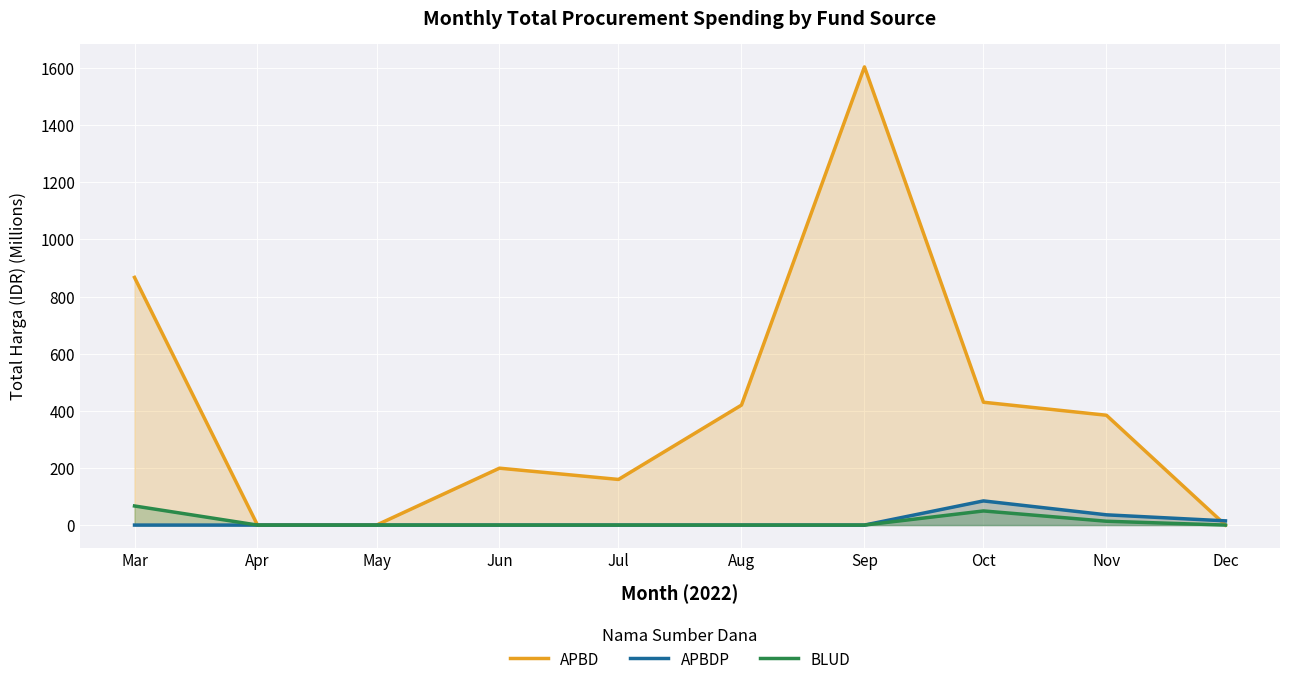

Is it true that BLUD equals 35.2 at Jun?

False